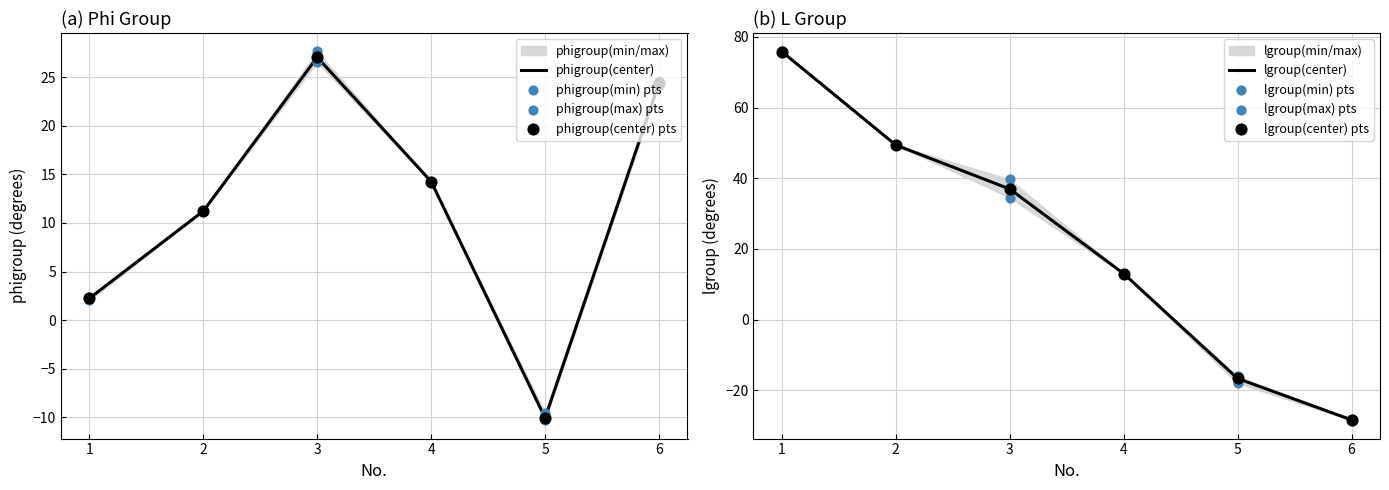

At how many categories does at least one series exceed 8?

5